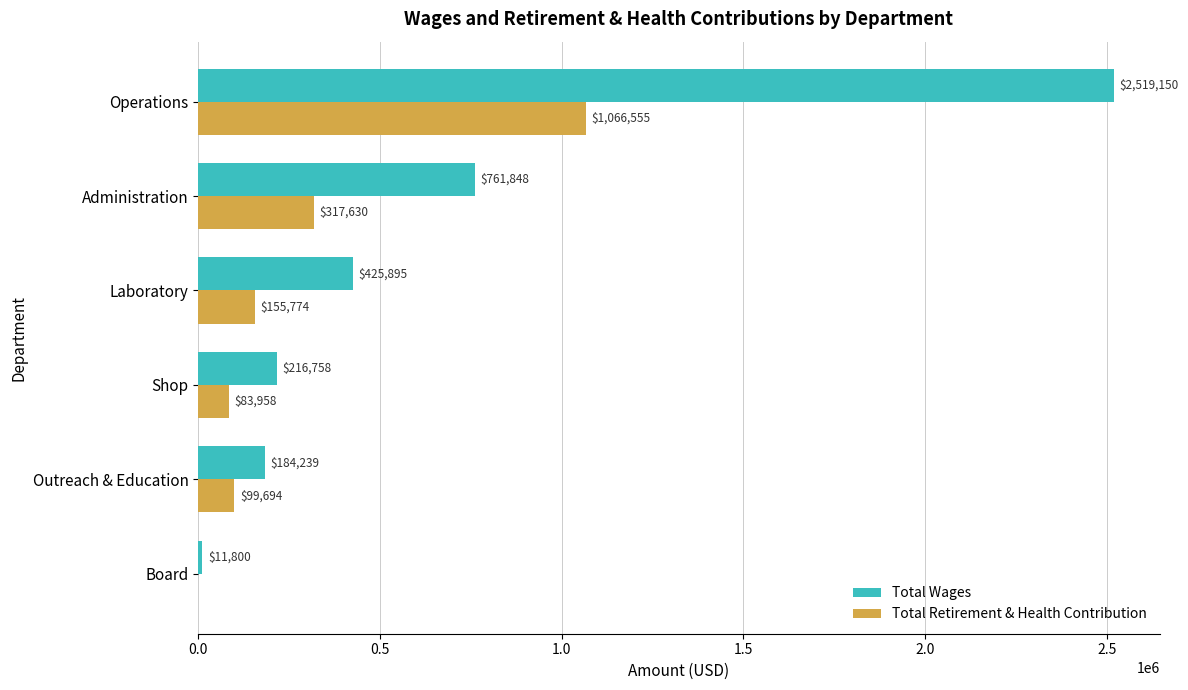

True or false: Total Wages has a value of 184239 at Outreach & Education.

True